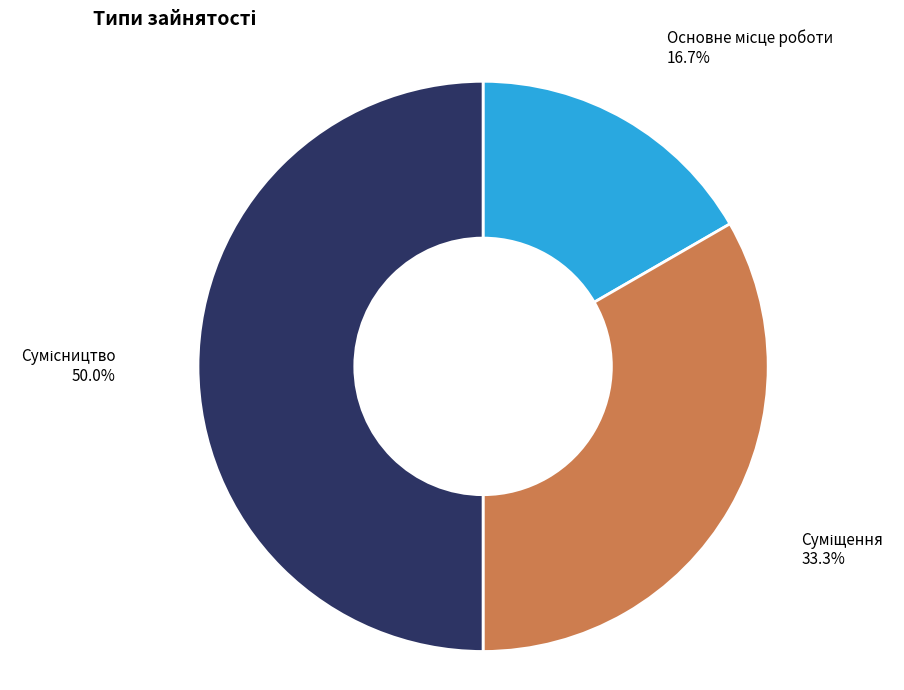

Rank the categories by value from lowest to highest.

Основне місце роботи, Суміщення, Сумісництво